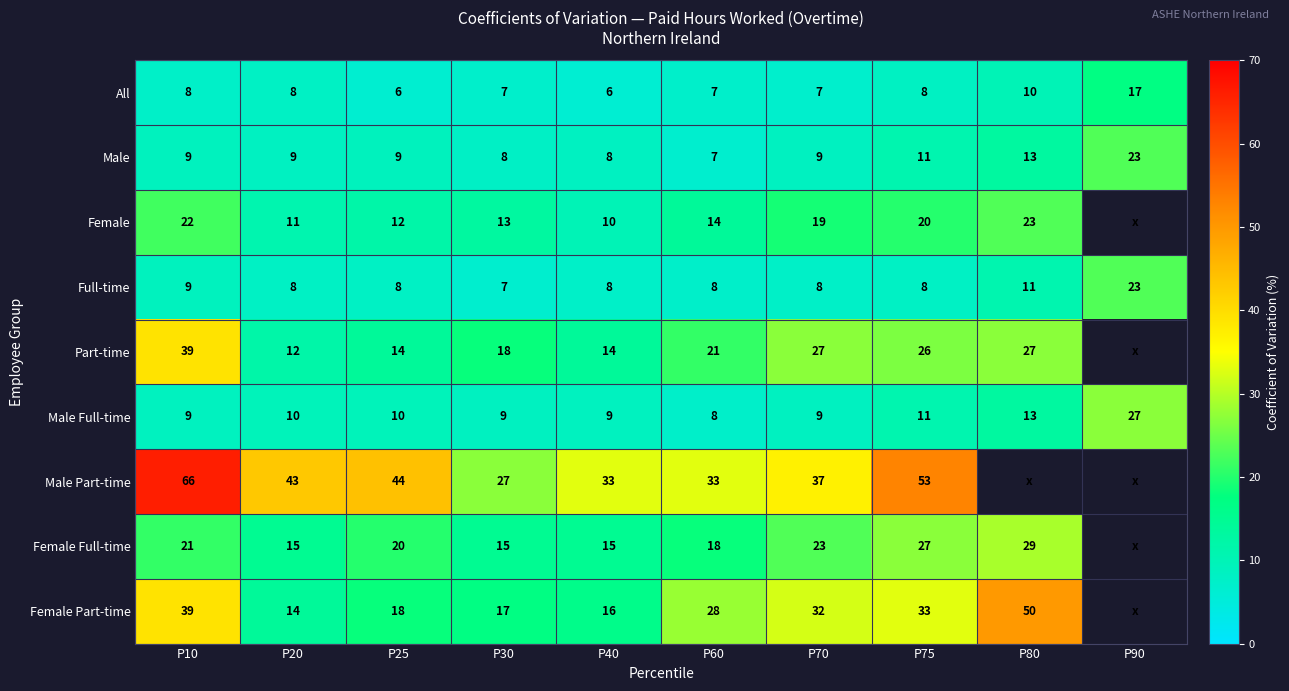

True or false: Male Part-time has a value of 27.1 at P20.

False